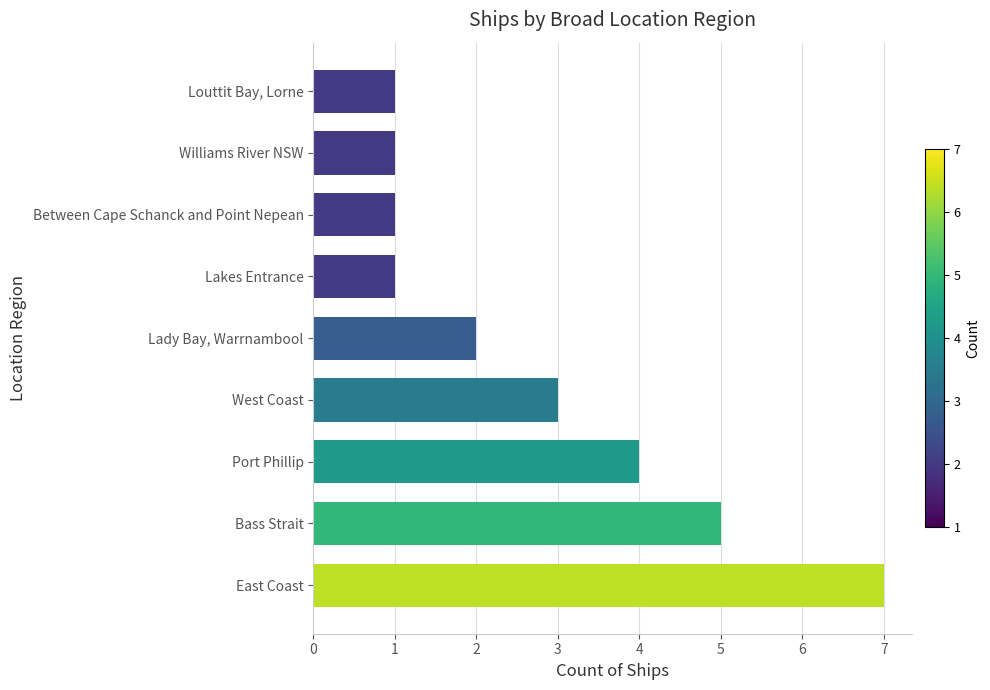

Approximately how many times larger is the value at East Coast compared to West Coast?

2.3